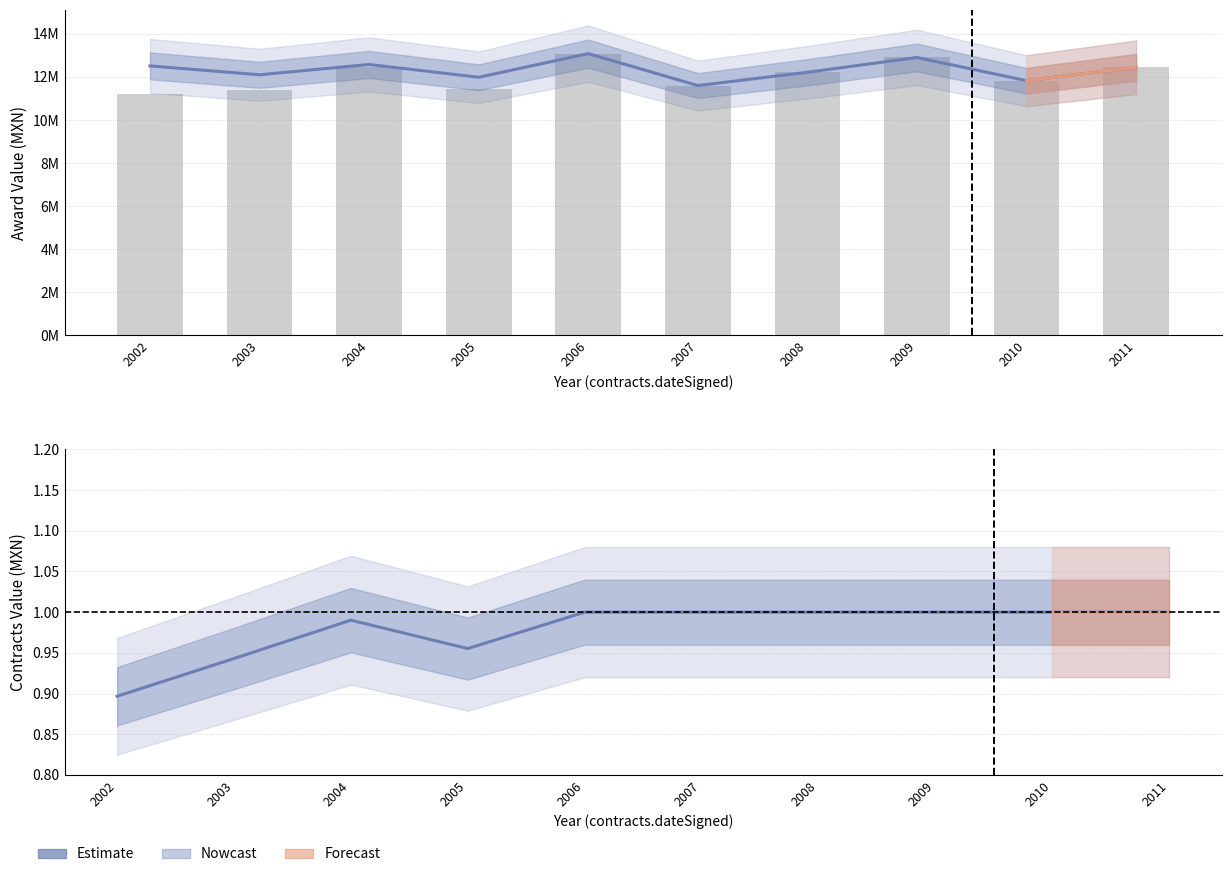

How many values in the contracts/awards ratio series are below 1?

4